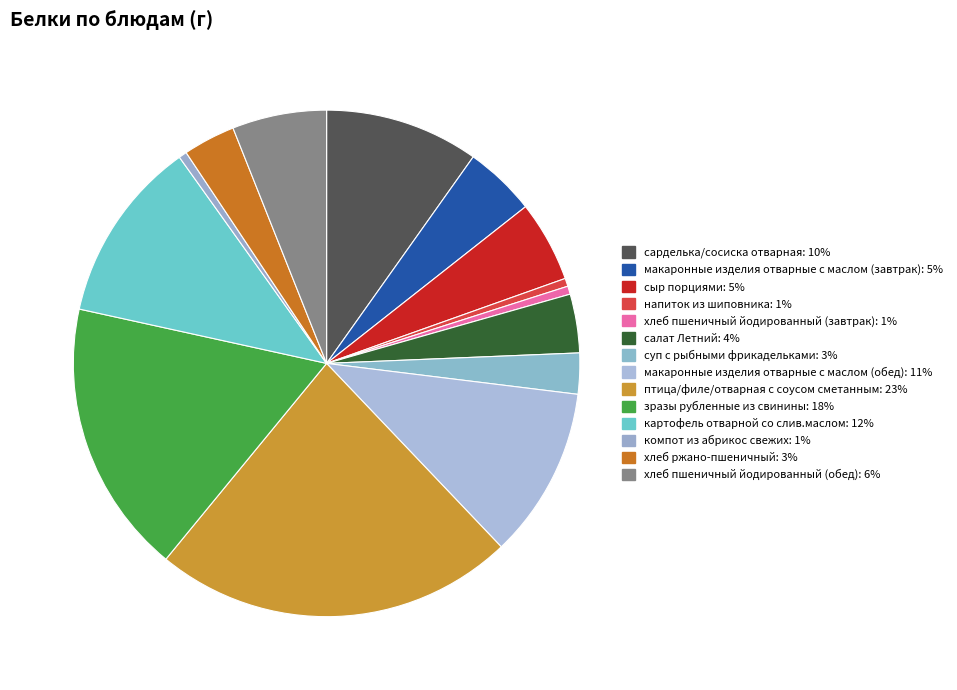

Between хлеб ржано-пшеничный and картофель отварной со слив.маслом, which is larger?

картофель отварной со слив.маслом